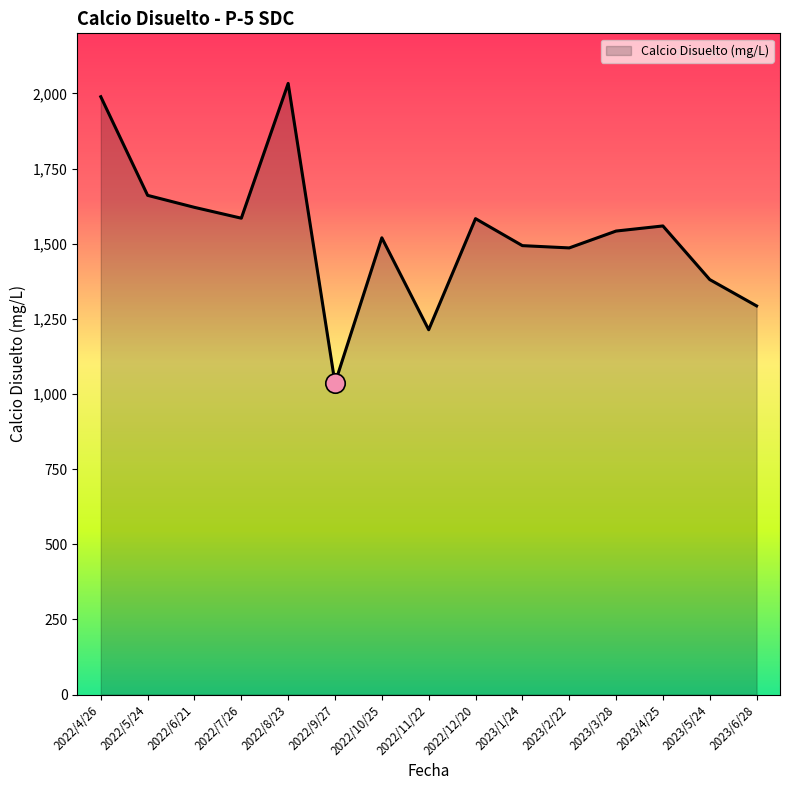

The chart shows a value of 566.3 at 2023/4/25. True or false?

False